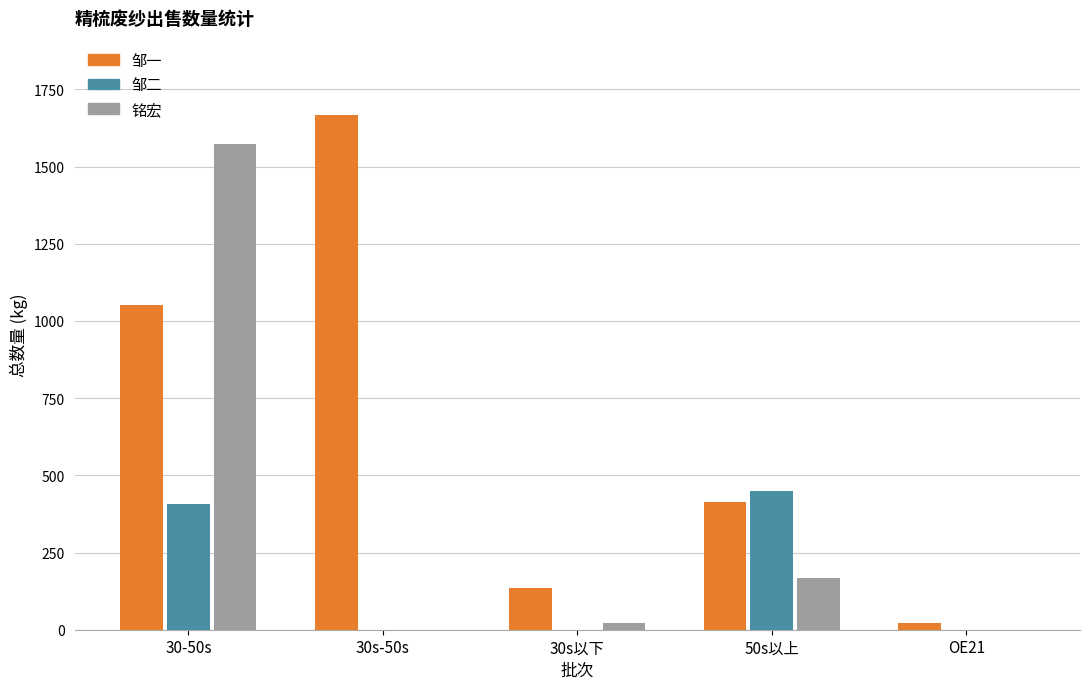

At which label does 铭宏 reach its peak?

30-50s